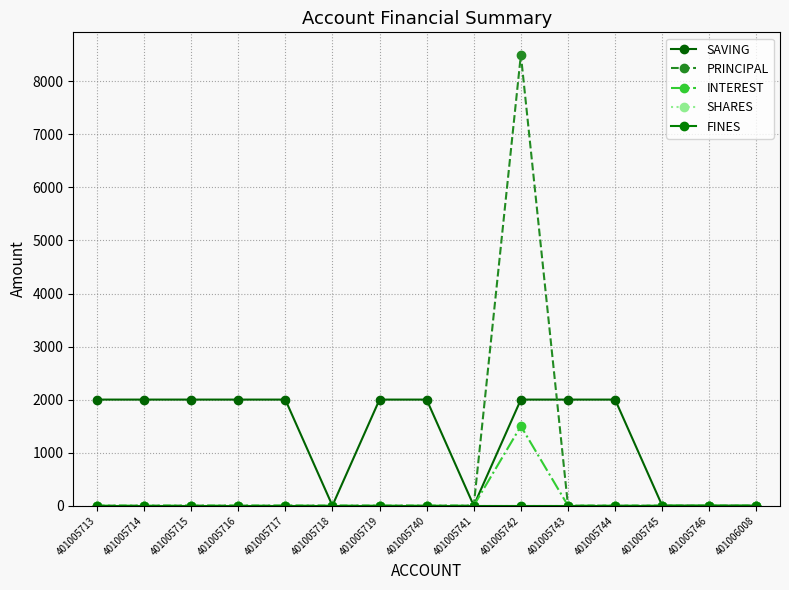

Is the value of SHARES at 401005742 greater than the value of FINES at 401005716?

No